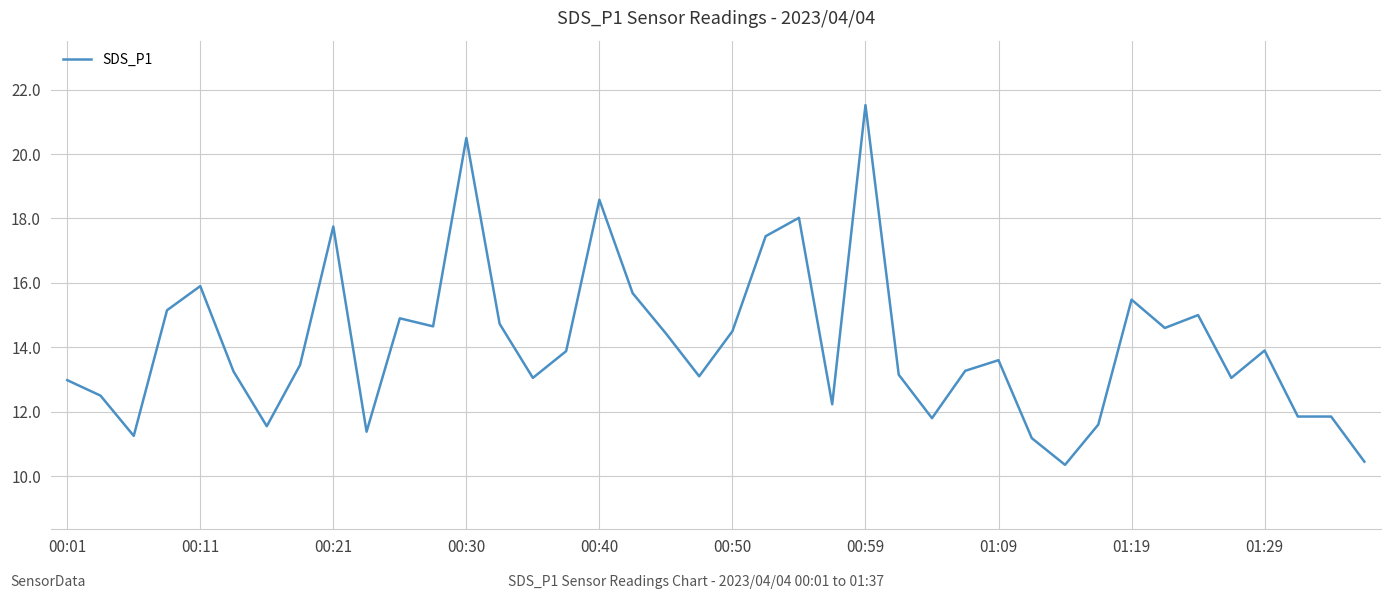

Does the chart display data point markers on the line(s)?

No